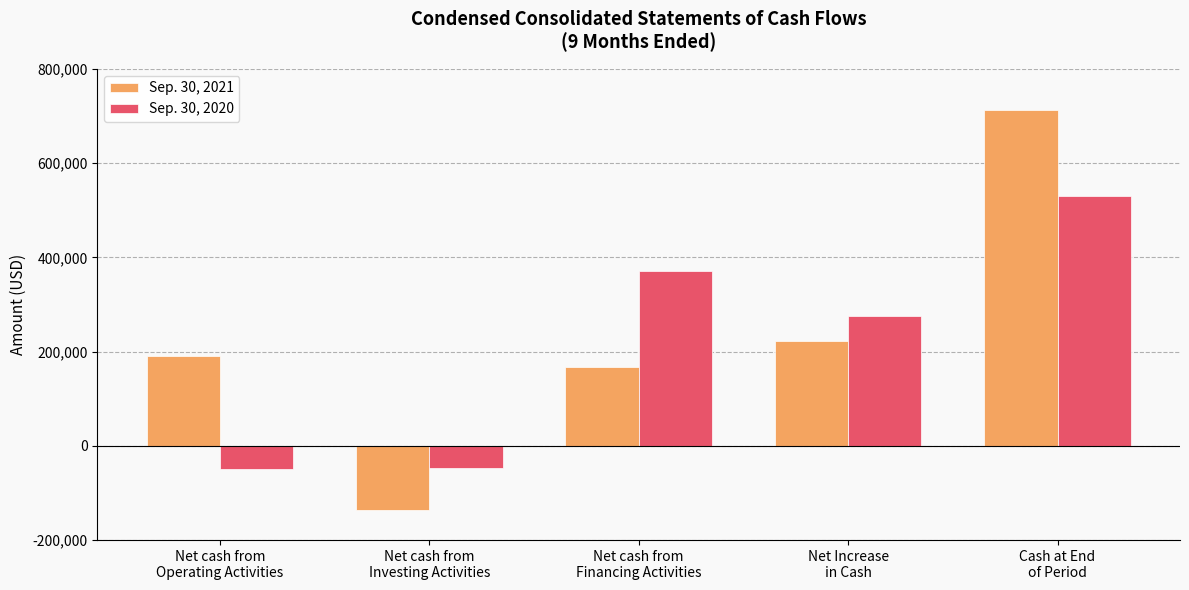

What is the difference between the maximum and minimum values in the Sep. 30, 2021 series?

849939